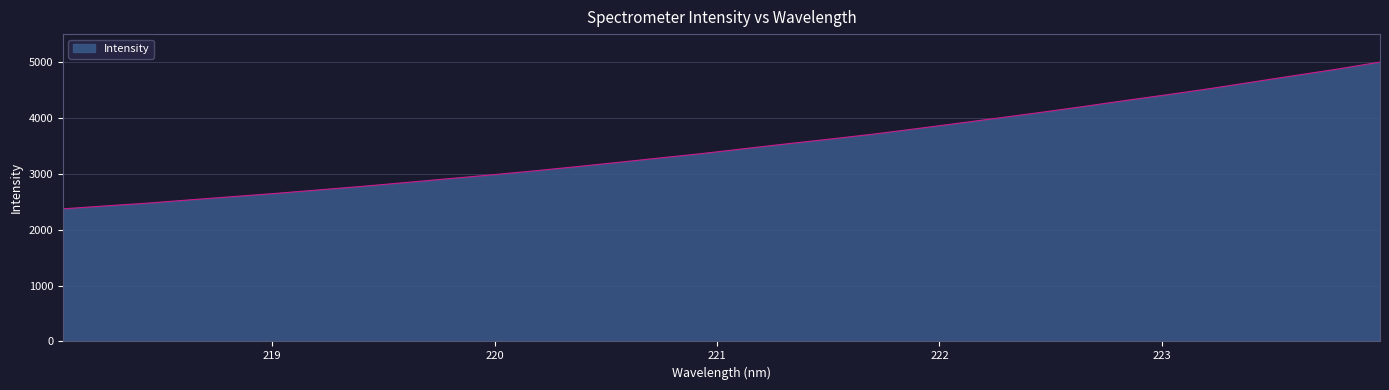

What is the maximum value shown in the chart?

4996.5